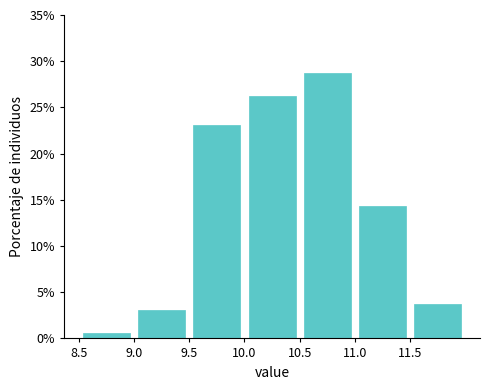

How tall is the bar that spans 9.5 to 10.0 on the x-axis? The values are not printed on the chart, so give them approximately, as read against the axis.

23.0